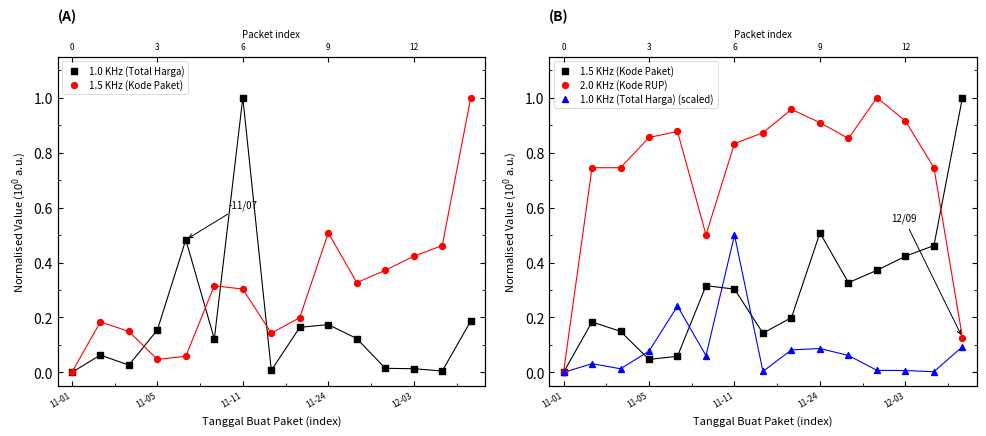

Which series has the largest total across all categories?

2.0 KHz (Kode RUP)